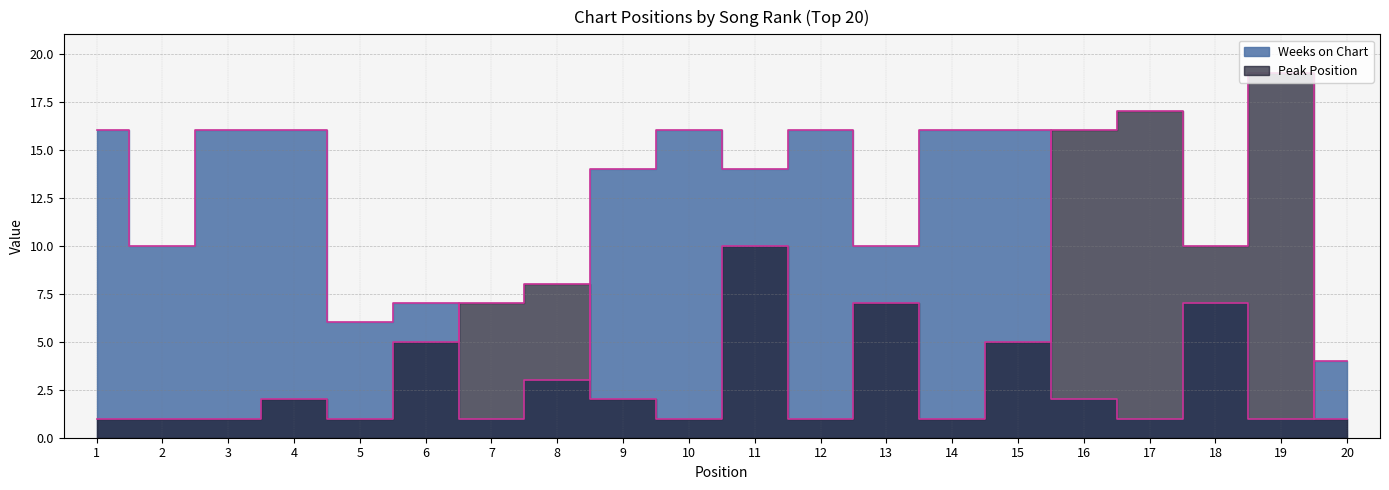

Which has a higher value, 1 or 14?

1